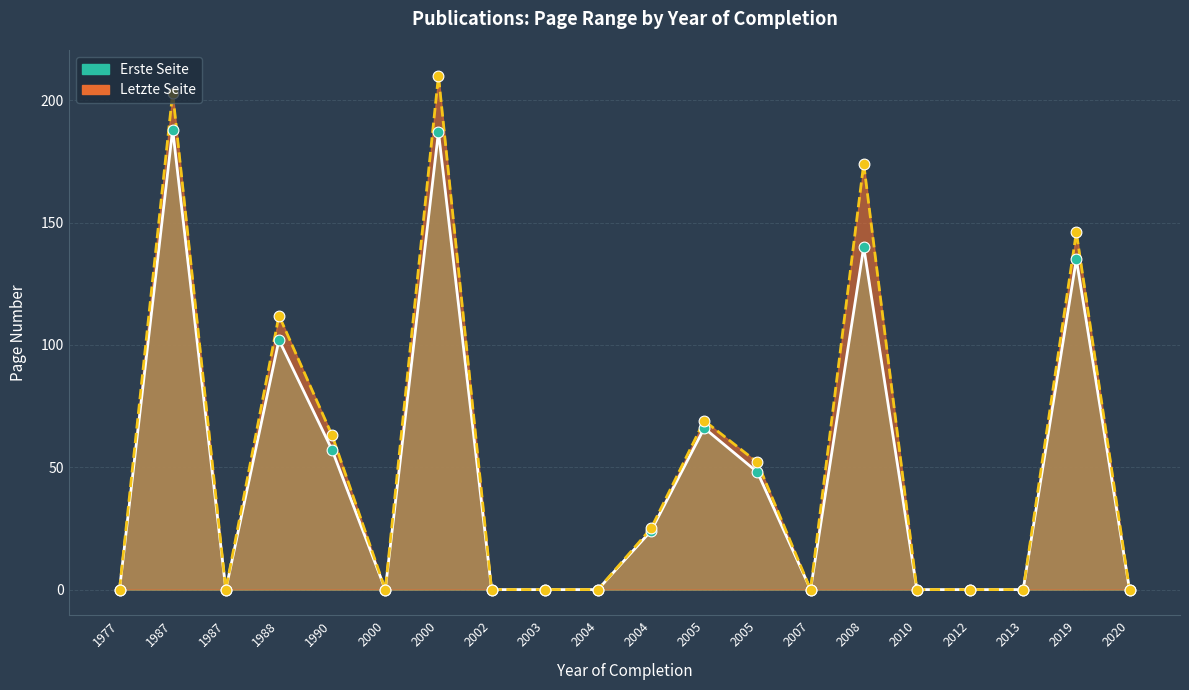

Which series has the widest spread of Y values?

Letzte Seite